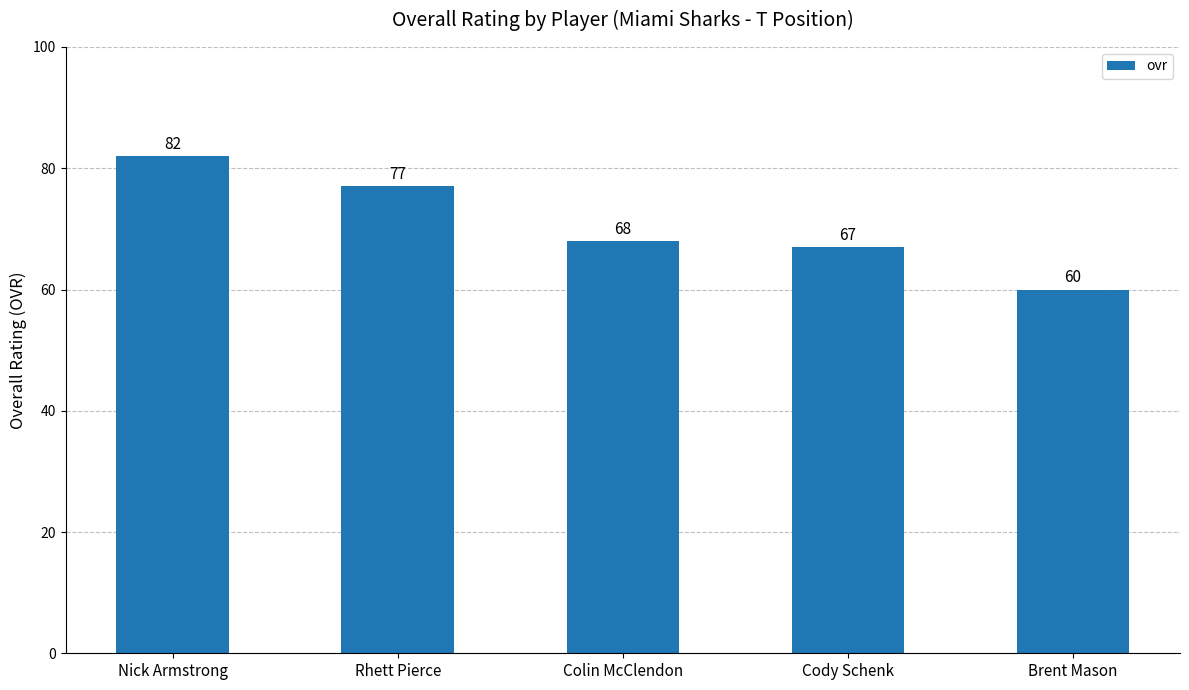

Reading left to right, extract all data points from this chart.

Nick Armstrong=82	Rhett Pierce=77	Colin McClendon=68	Cody Schenk=67	Brent Mason=60